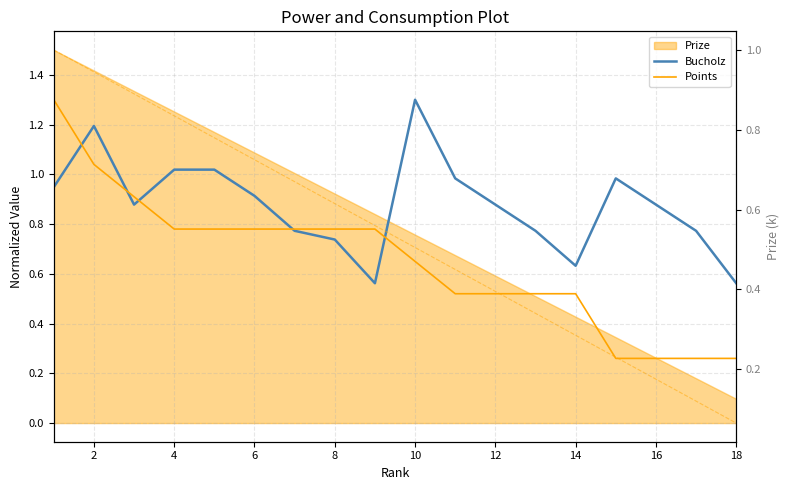

What is the difference between the second highest and second lowest values in the Bucholz series?

0.6